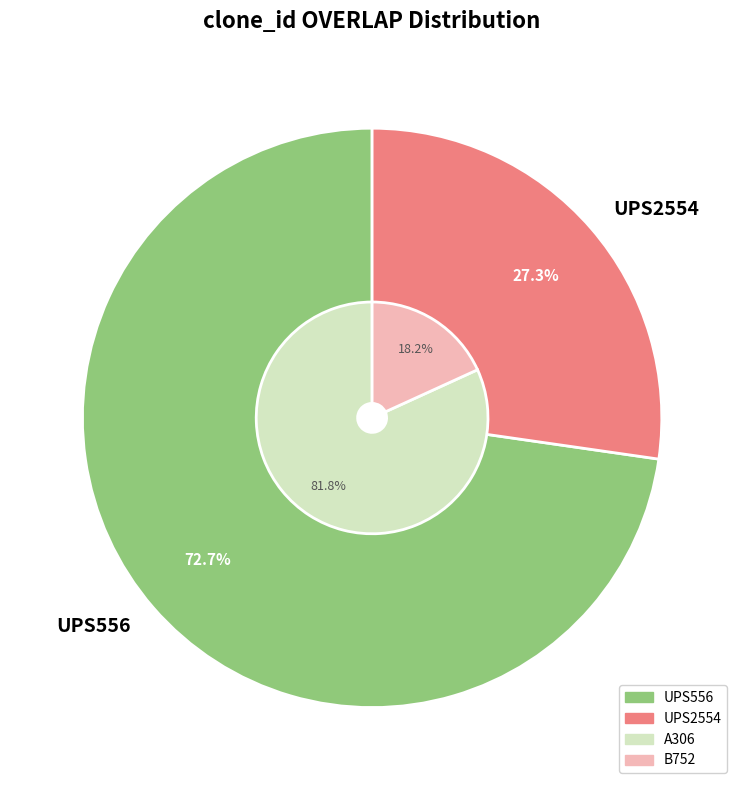

What percentage is NOT represented by UPS556?

27.3%